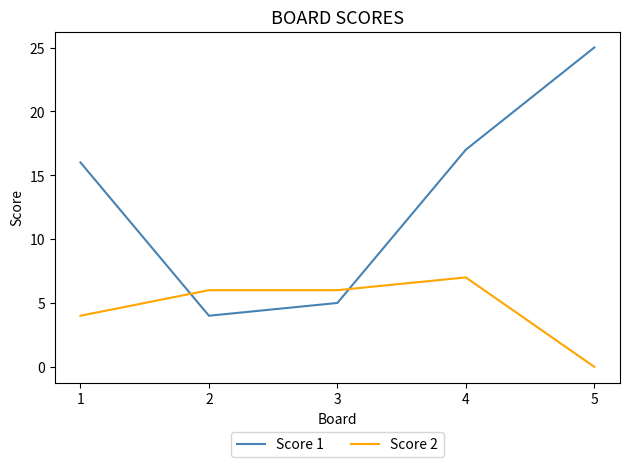

The Score 2 series shows 6 at 3. True or false?

True